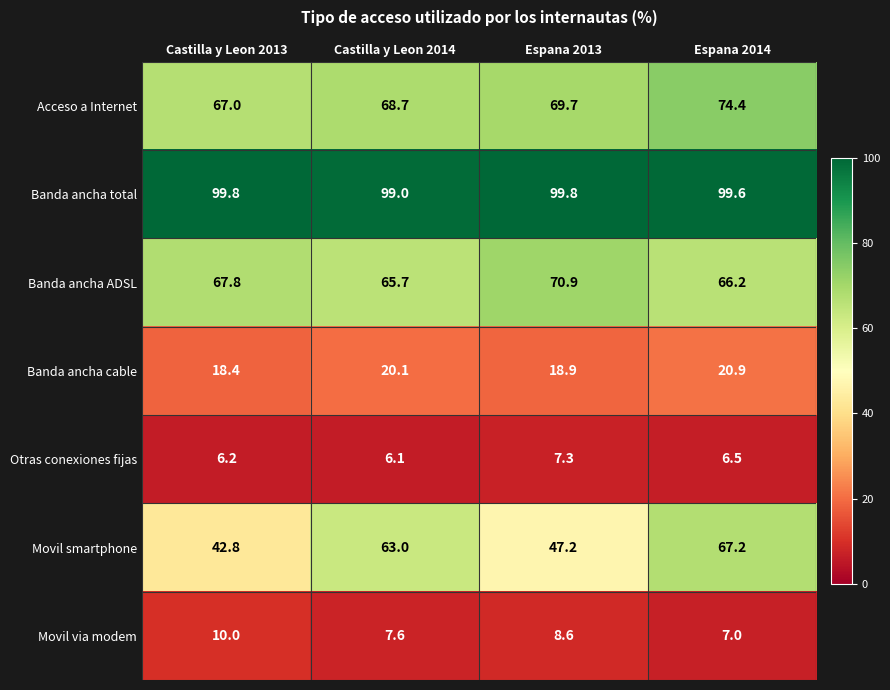

Which series changed the most between Castilla y Leon 2014 and Espana 2013?

Movil smartphone